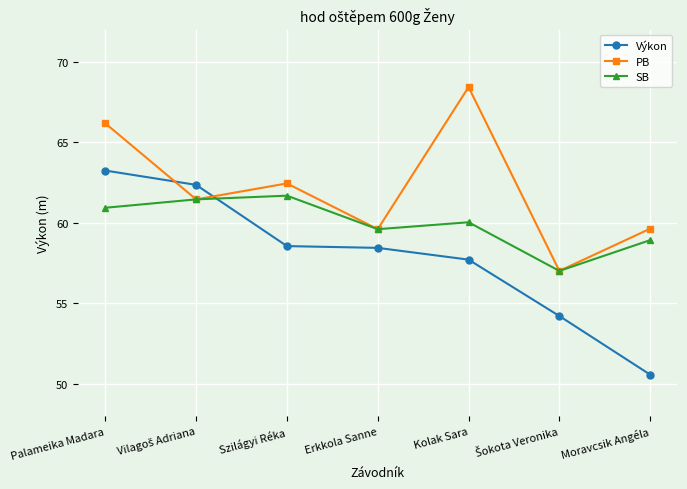

True or false: Výkon and SB intersect in this chart.

True